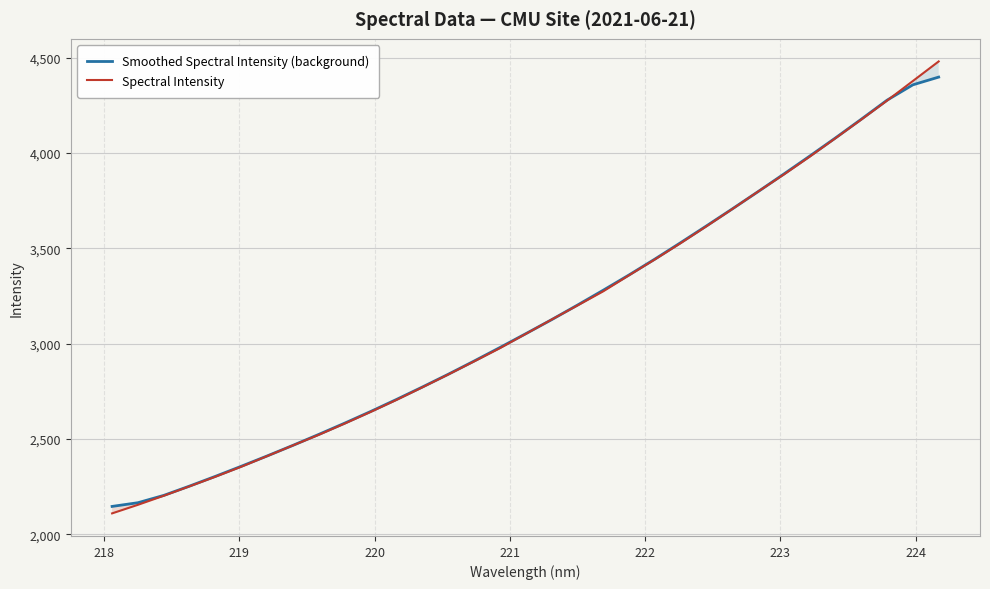

What is the minimum value for Smoothed Spectral Intensity (background)?

2146.1